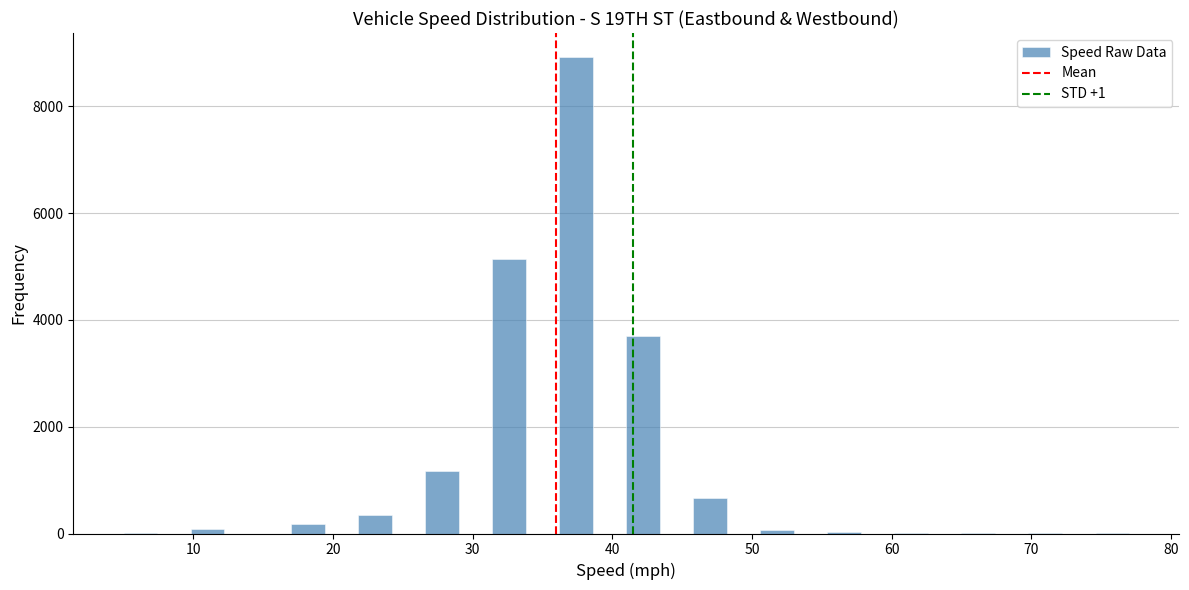

Around what value on the x-axis is the tallest bar? Give the approximate position of its centre, as read against the axis.

37